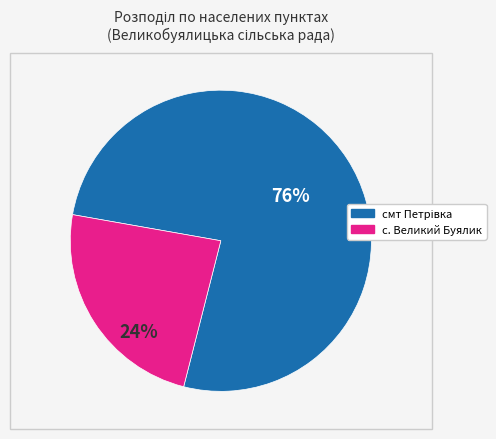

To the nearest percent, what percentage of the pie is с. Великий Буялик?

24%